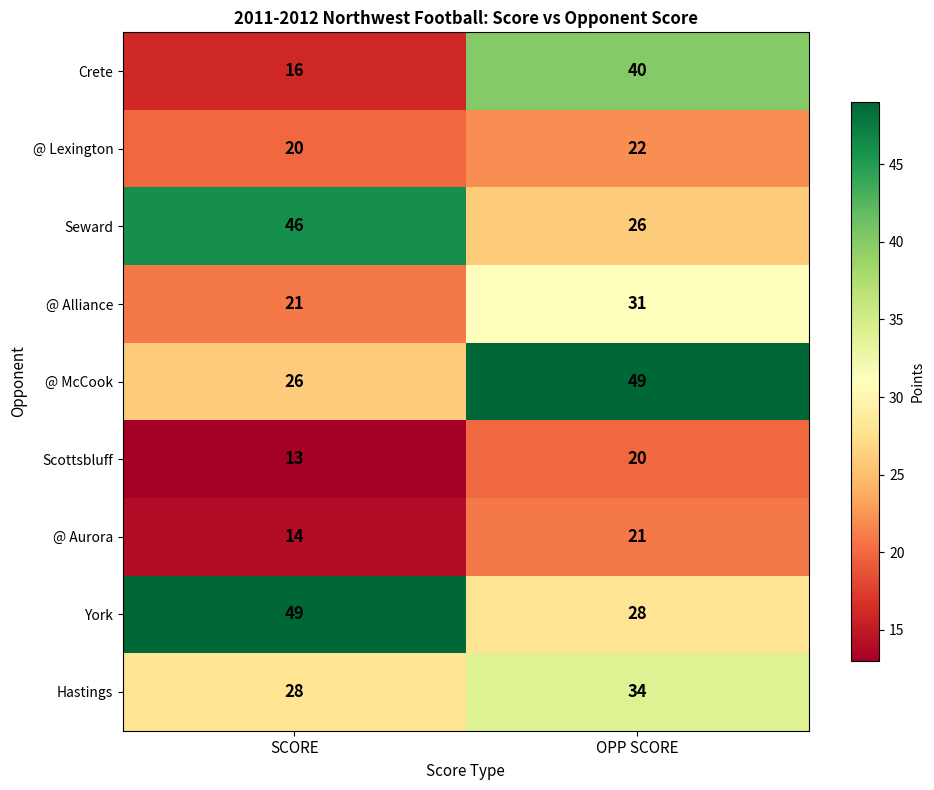

List the labels in order of Hastings value, largest first.

OPP SCORE, SCORE